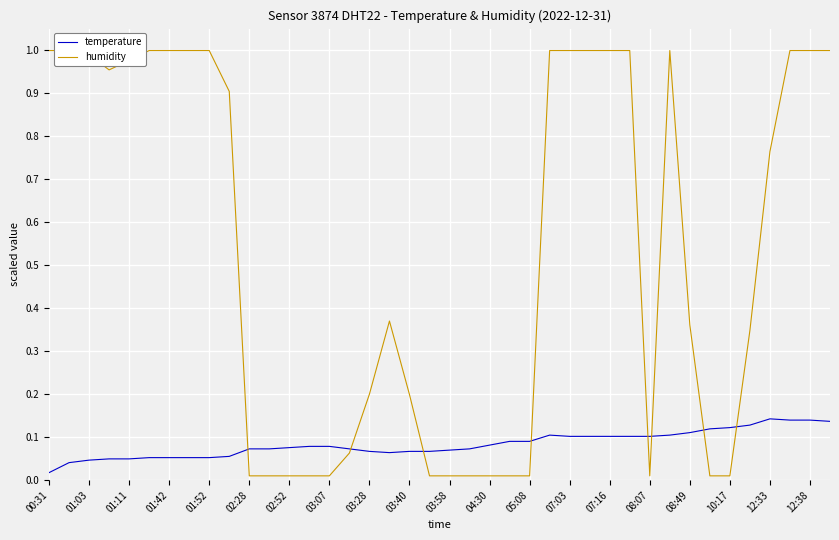

At which label does temperature reach its minimum?

00:31